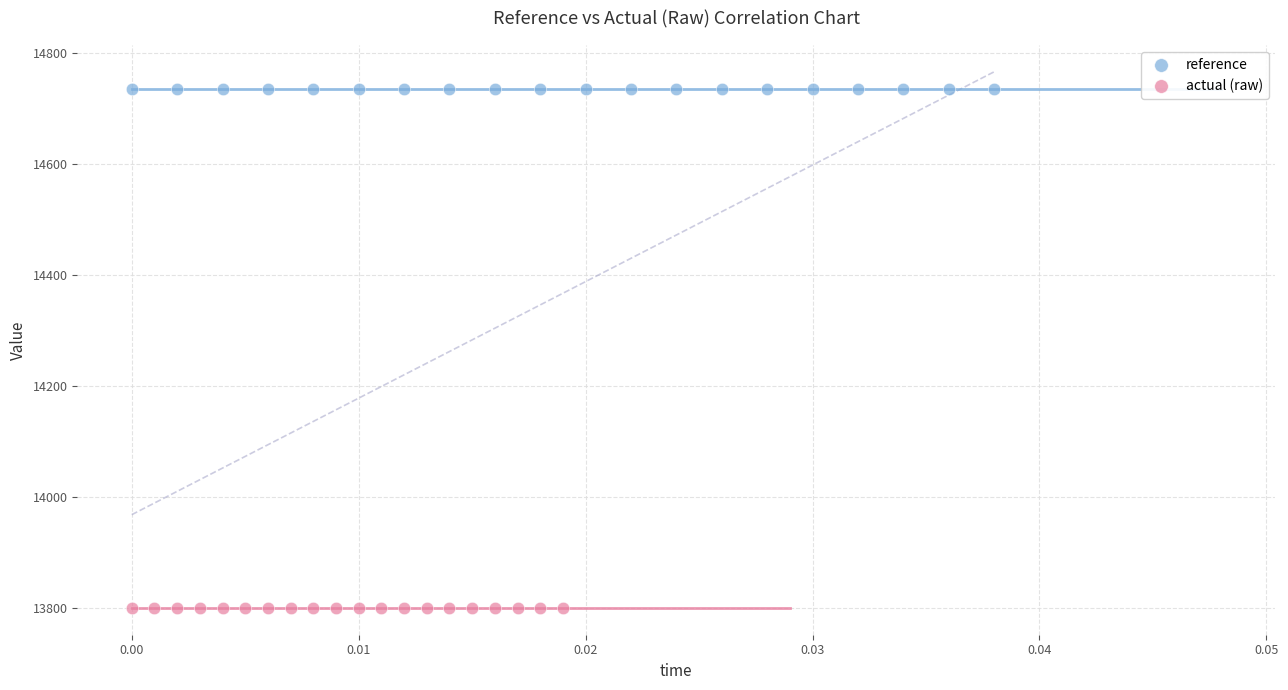

Which series contains the highest Y value?

reference